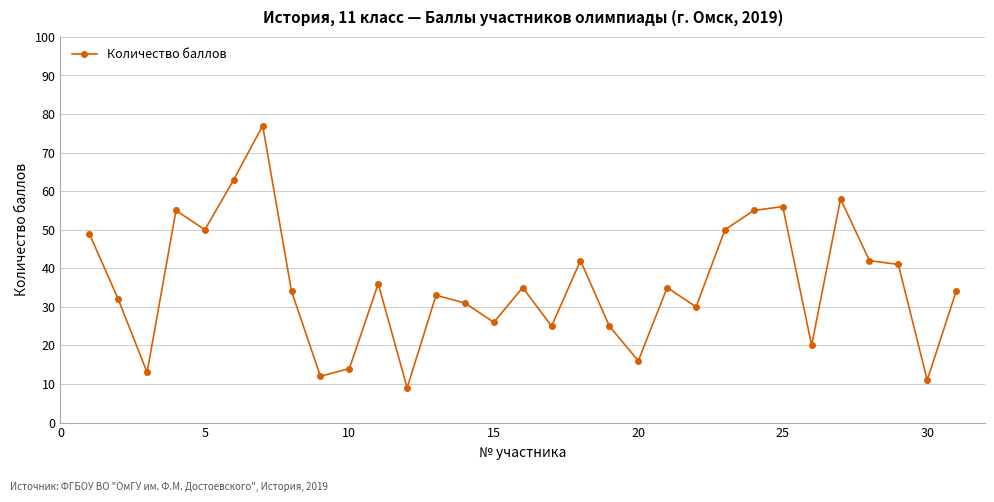

What is the minimum value shown in the chart?

9